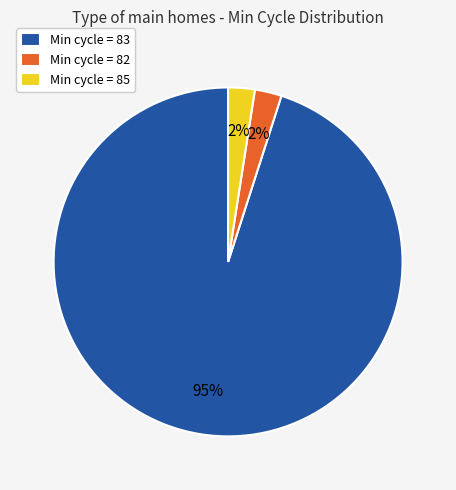

To the nearest percent, what percentage of the pie is Min cycle = 85?

2%